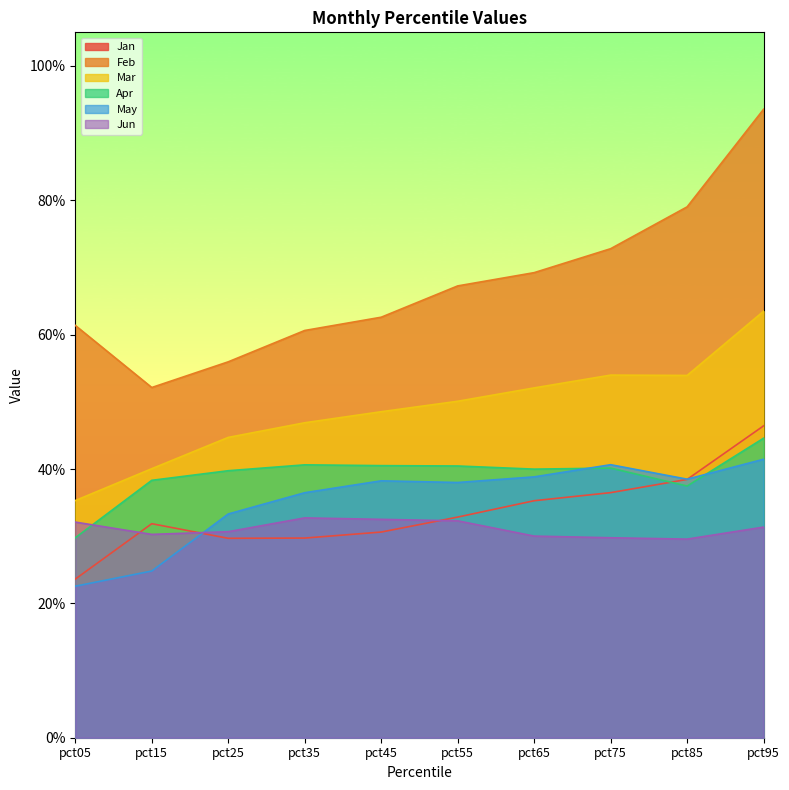

List the labels in order of Feb value, largest first.

pct95, pct85, pct75, pct65, pct55, pct45, pct05, pct35, pct25, pct15